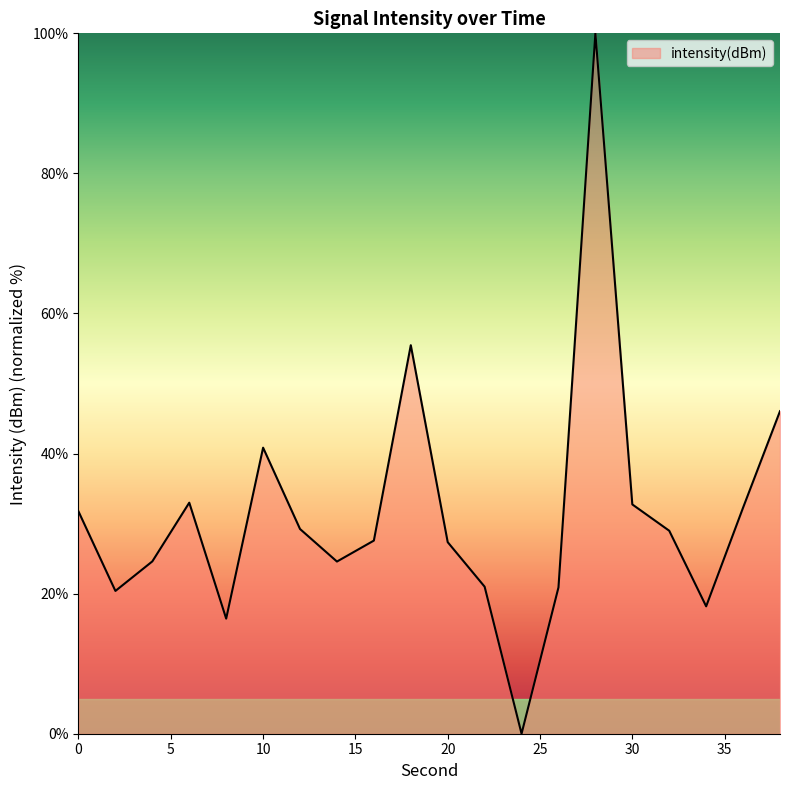

What is the difference between the maximum and minimum values?

100.0